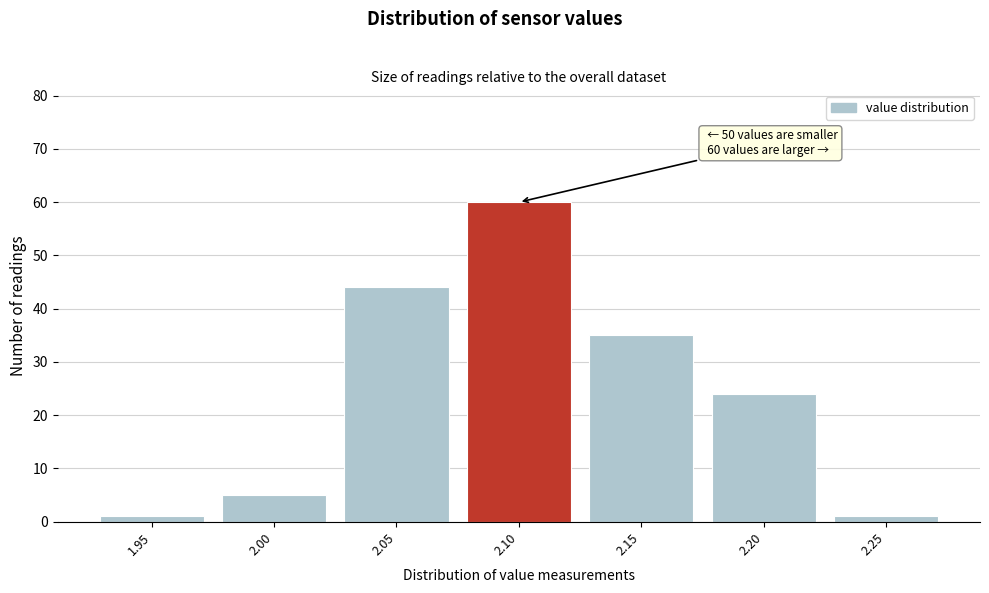

Reading left to right, list all the values displayed in this chart.

1.95=1	2.00=5	2.05=44	2.10=60	2.15=35	2.20=24	2.25=1